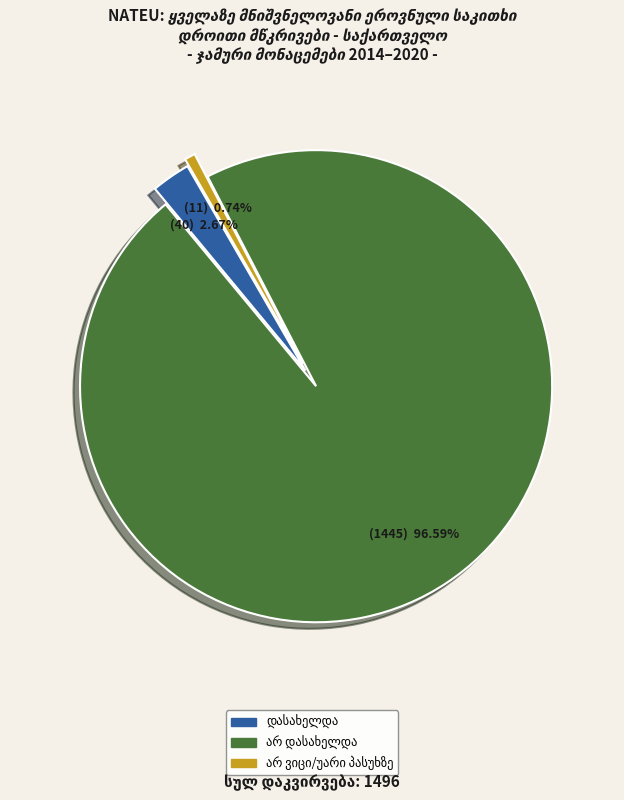

Is there any slice that represents more than half of the pie?

Yes